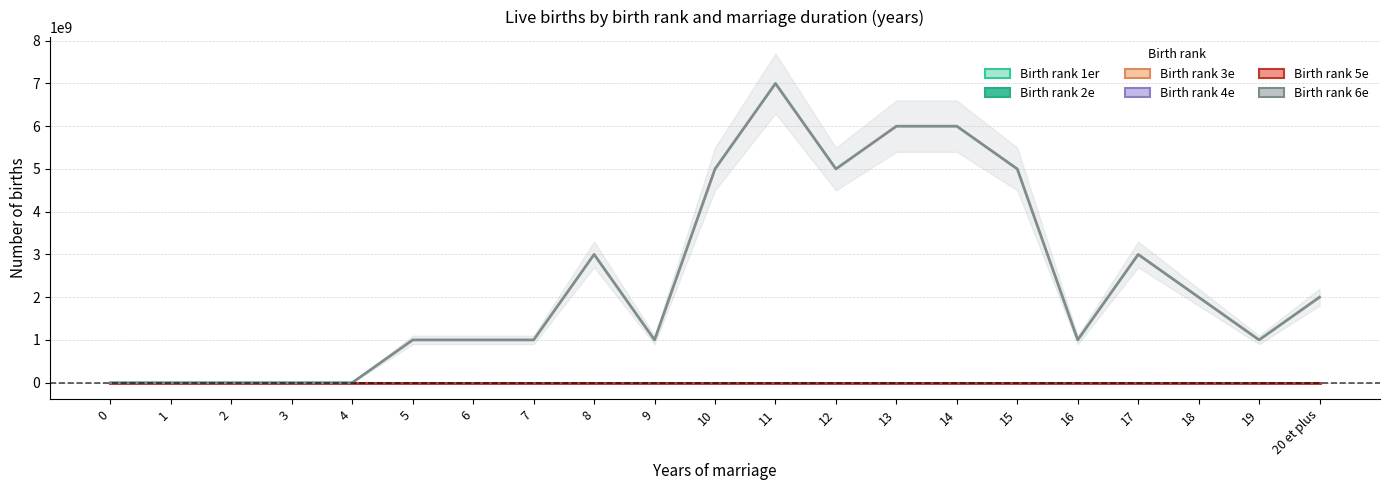

The value of 6e at 5 is 1784668906.0. True or false?

False